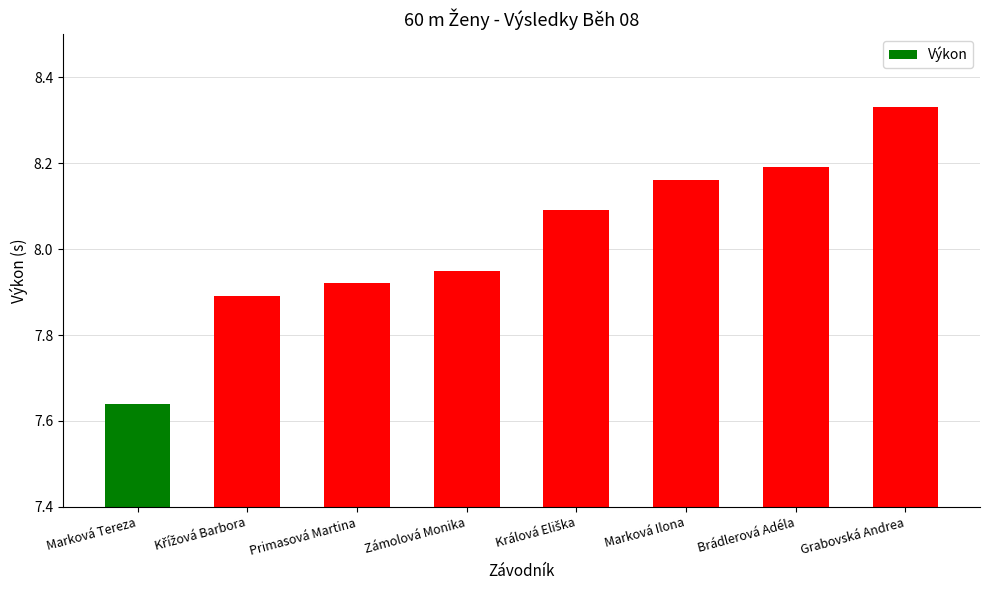

What is the ratio of the value at Zámolová Monika to the value at Marková Tereza?

1.0